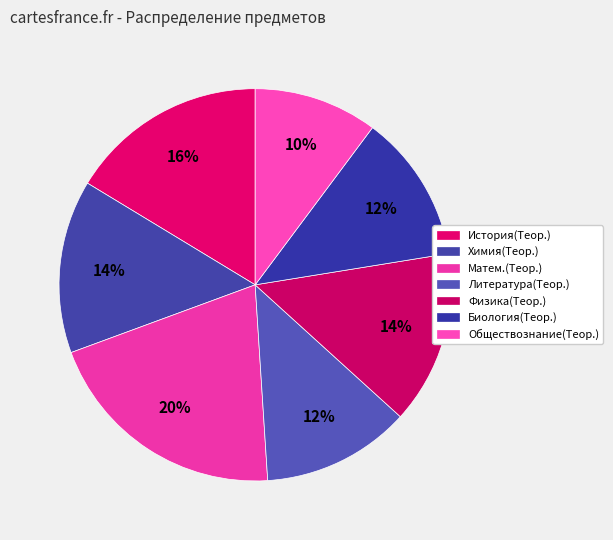

Count the number of slices in the pie.

7